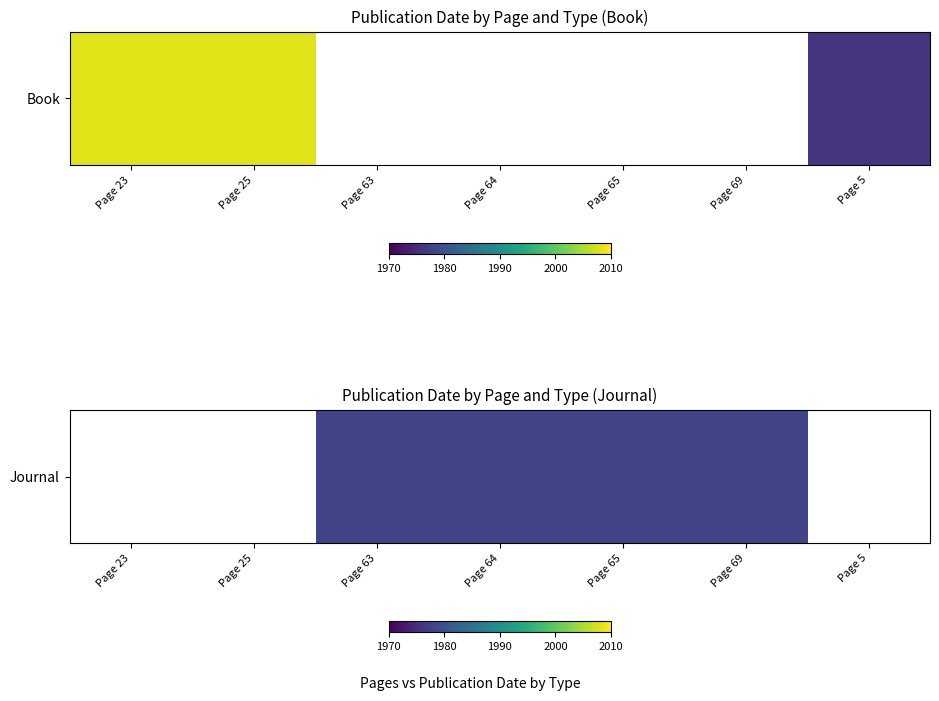

How many values are between 0 and 1978?

7